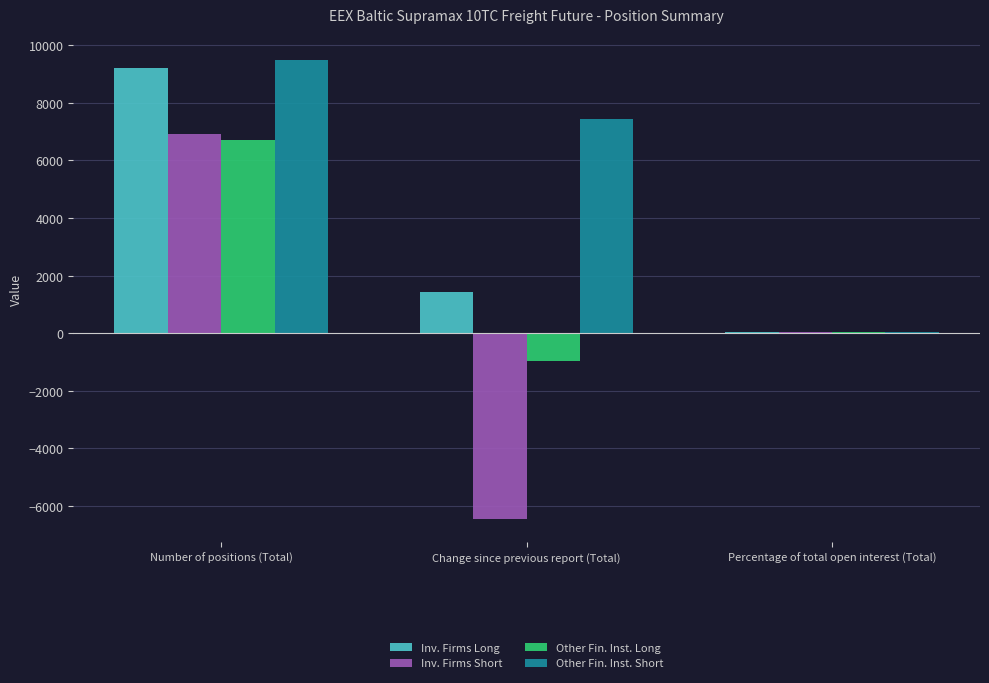

At which category is the sum across all series the highest?

Number of positions (Total)